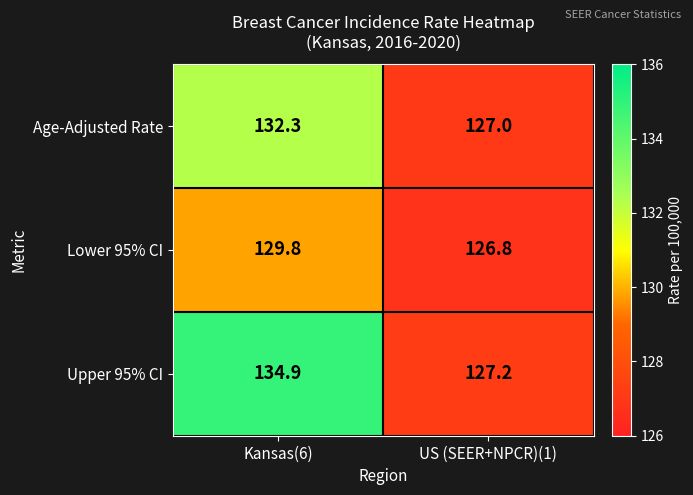

Is it true that Lower 95% CI equals 72.7 at Kansas(6)?

False